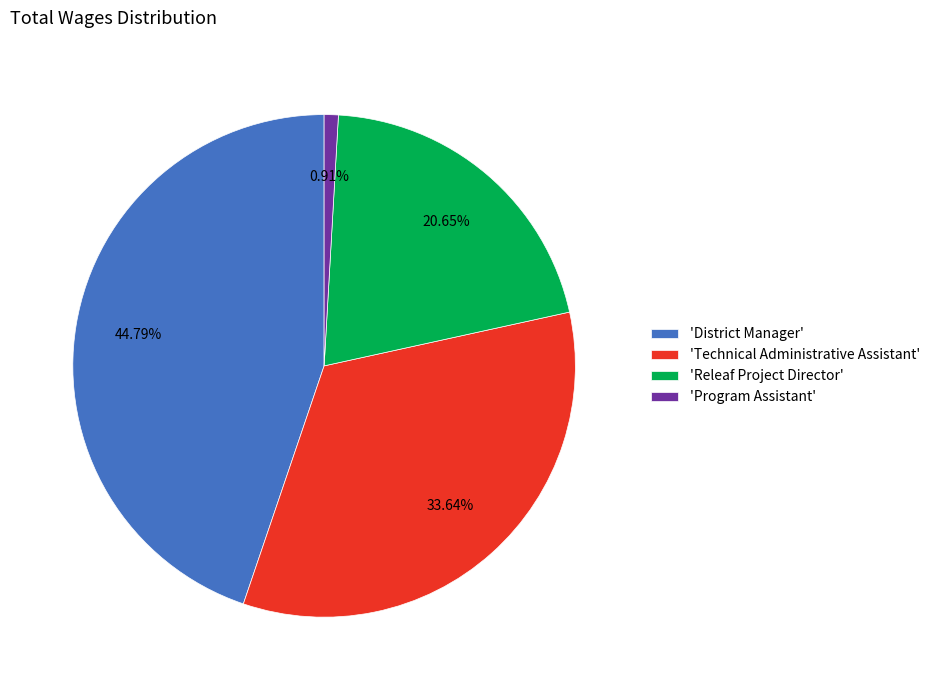

How many slices are in this pie chart?

4